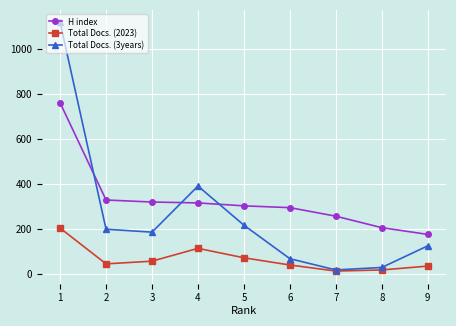

At how many categories does at least one series exceed 691?

1